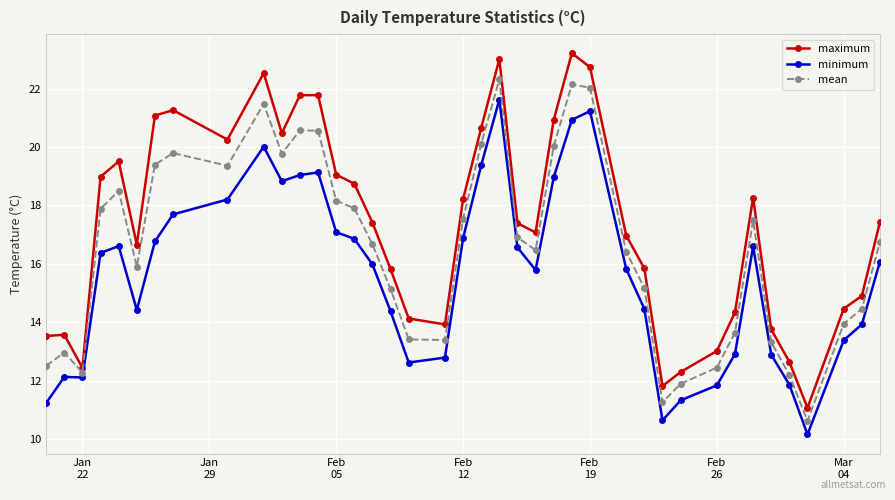

Rank the series by their average value, from highest to lowest.

maximum, mean, minimum